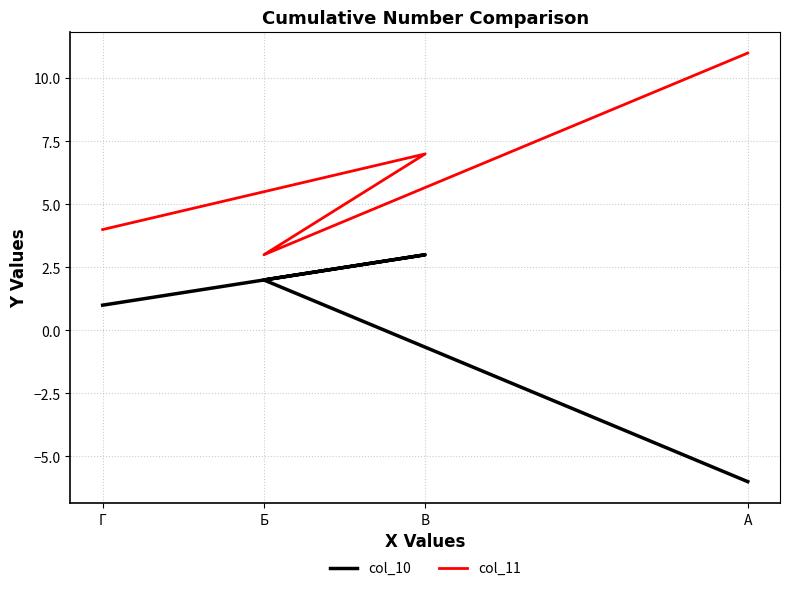

How many values in col_10 are below zero?

1